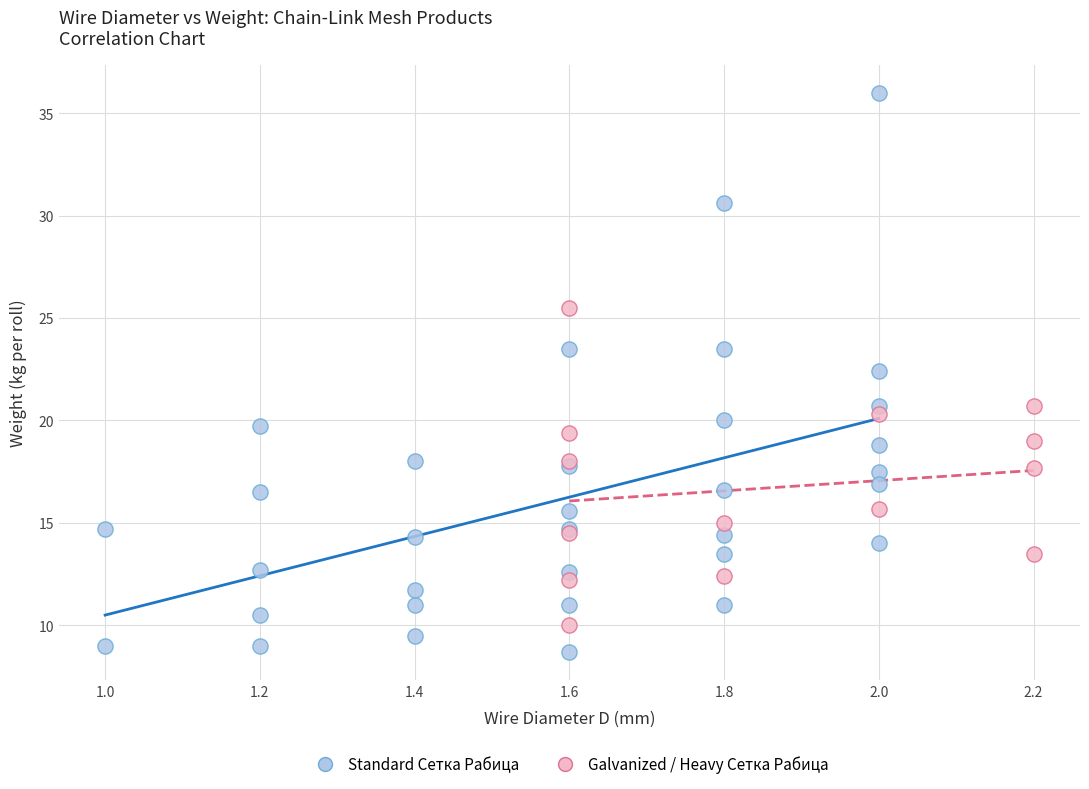

Which series contains the highest Y value?

Standard Сетка Рабица